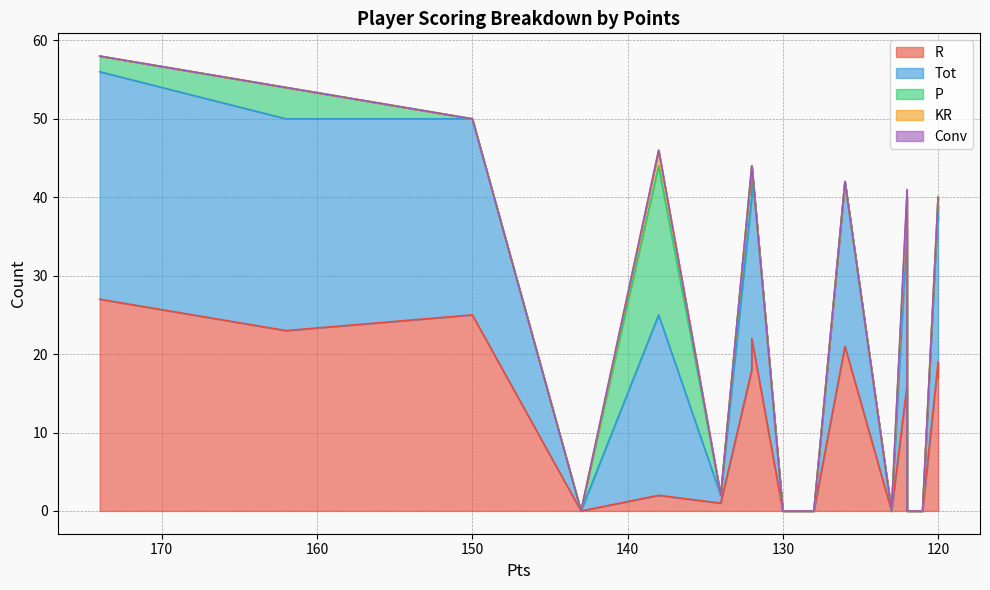

List the series in order of their peak value, highest first.

Tot, R, P, KR, Conv